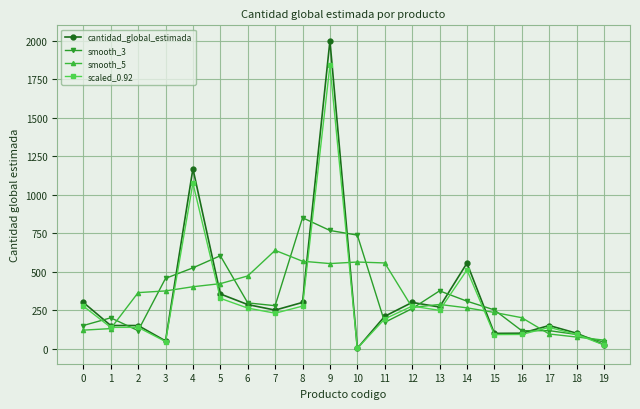

True or false: smooth_3 has more than 2 interior local peaks.

True